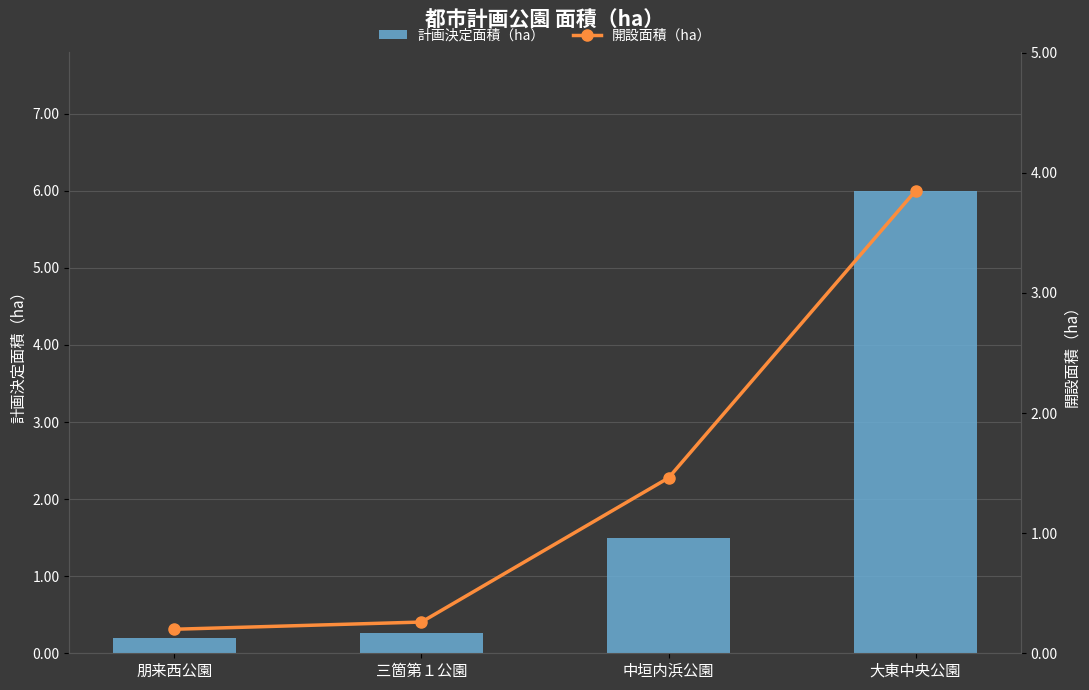

Which series has the largest total across all categories?

計画決定面積（ha）